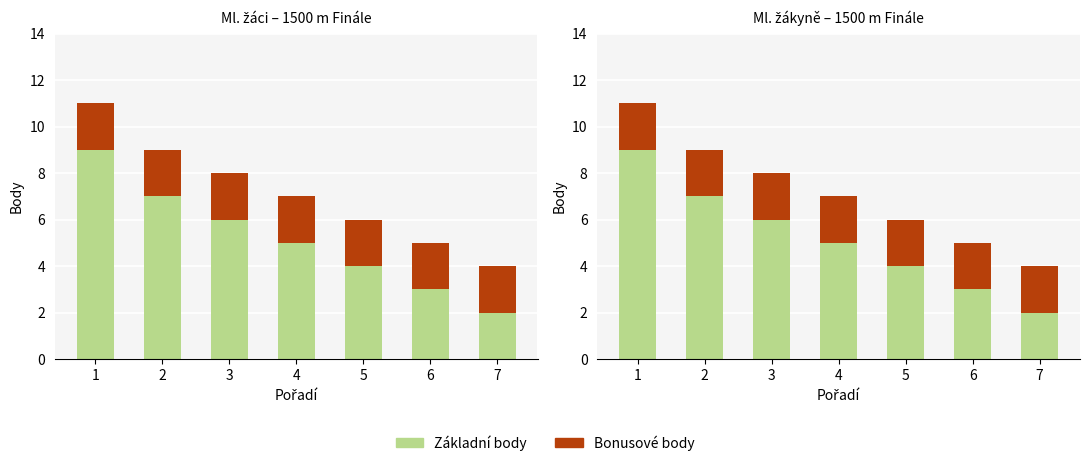

What is the greatest value displayed?

9